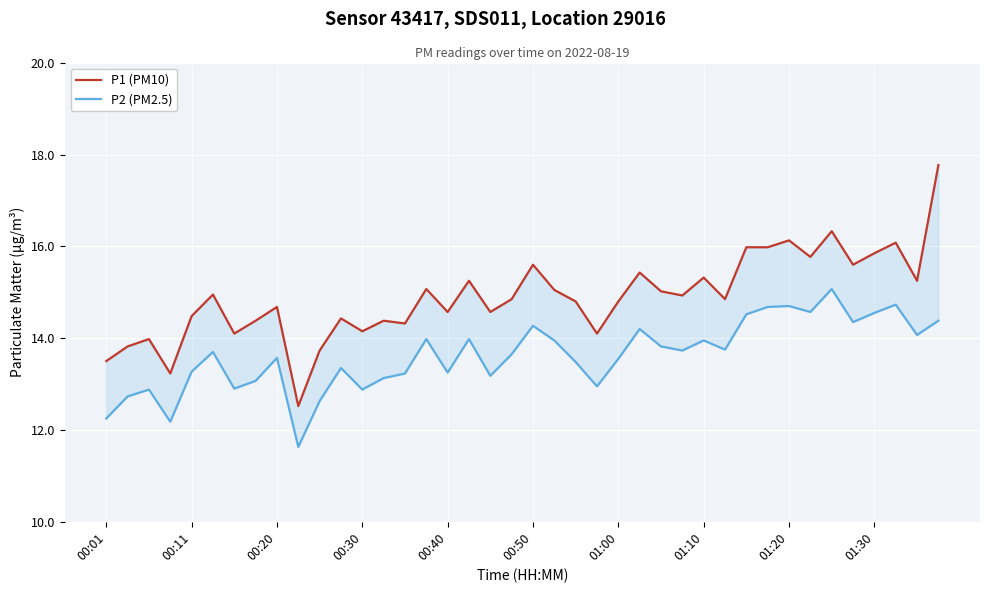

What are all the series names shown in the legend?

P1 (PM10), P2 (PM2.5)